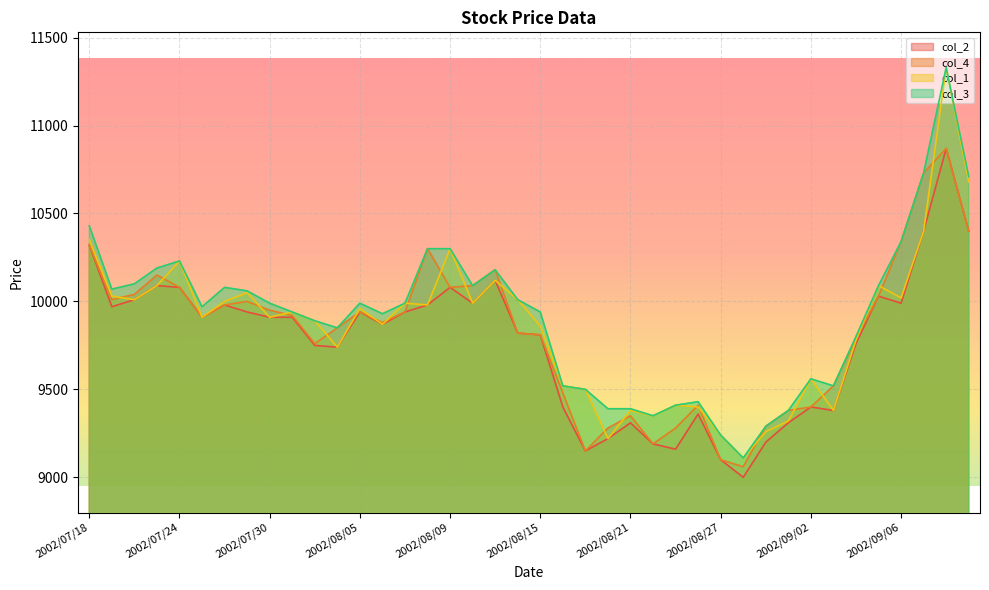

What is the sum of the col_2 values at 2002/07/25 and 2002/08/14?

19730